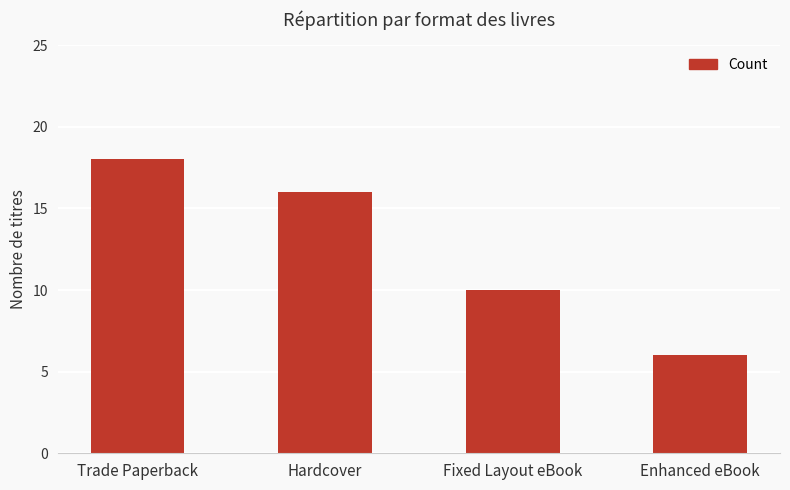

Read the value at Fixed Layout eBook.

10